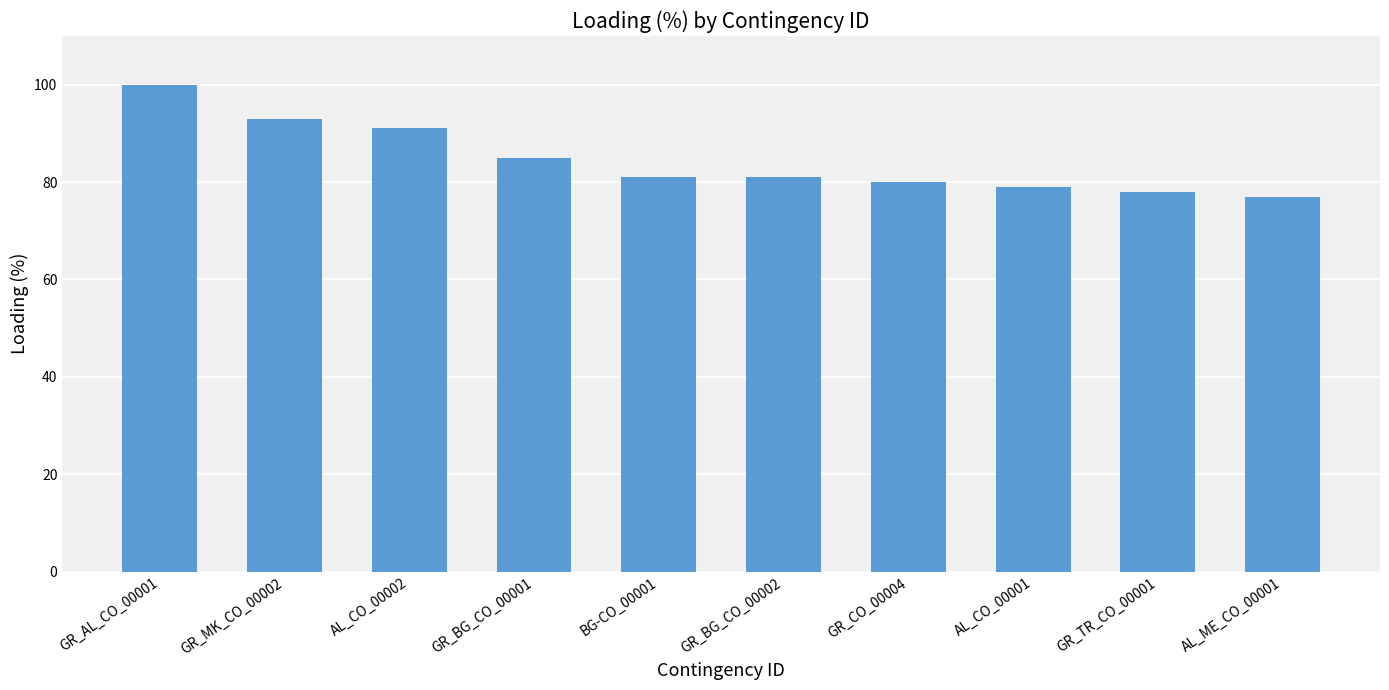

What is the label of the 10th bar from the right?

GR_AL_CO_00001